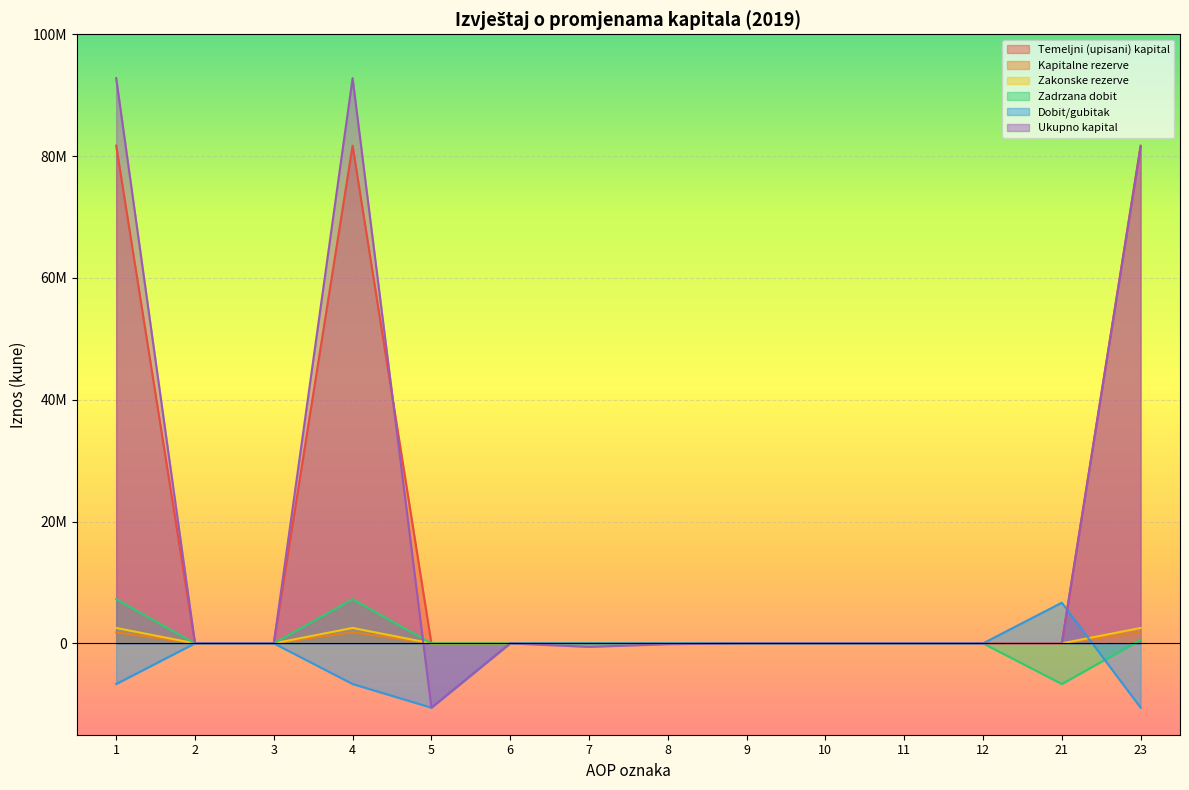

Does the chart display data point markers on the line(s)?

No